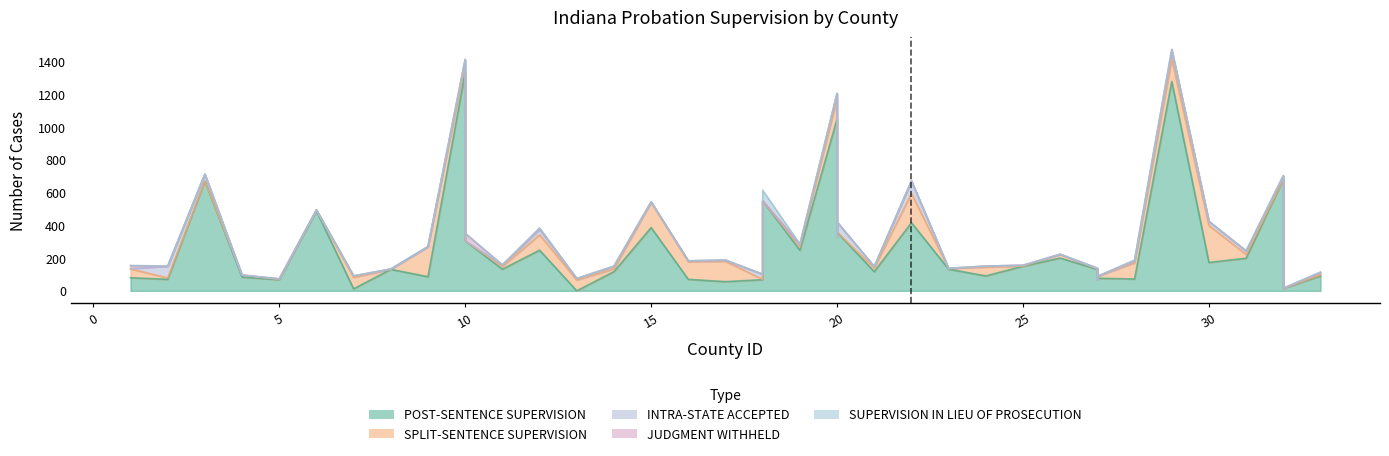

Is it true that SUPERVISION IN LIEU OF PROSECUTION equals -33 at 15?

False